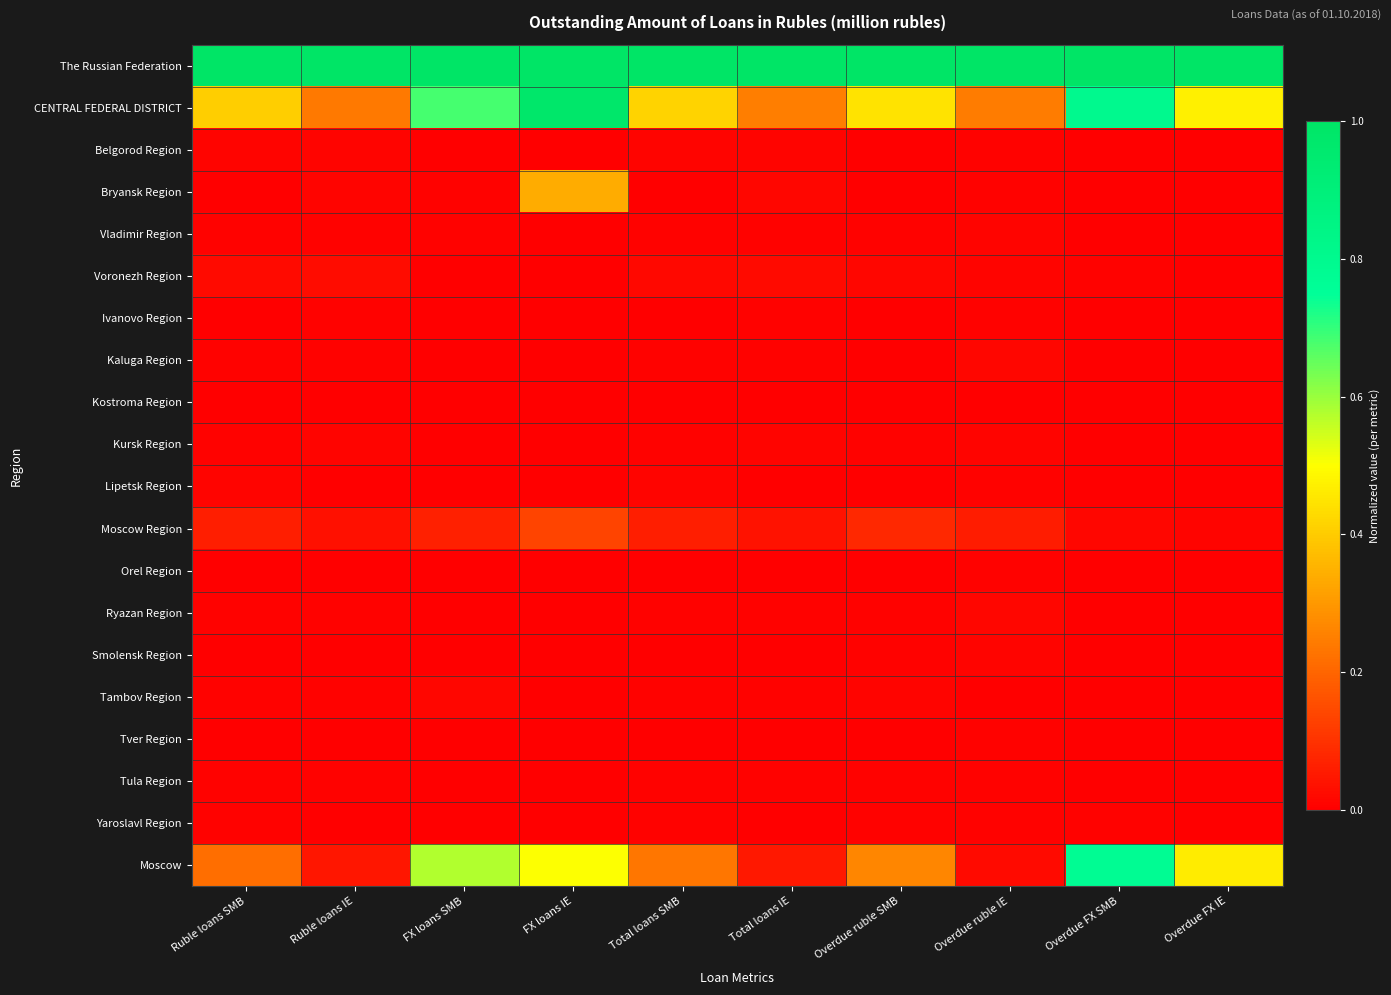

Reading left to right, transcribe all the data shown in this chart.

The Russian Federation: Ruble loans SMB=1.0	Ruble loans IE=1.0	FX loans SMB=1.0	FX loans IE=1.0	Total loans SMB=1.0	Total loans IE=1.0	Overdue ruble SMB=1.0	Overdue ruble IE=1.0	Overdue FX SMB=1.0	Overdue FX IE=1.0
CENTRAL FEDERAL DISTRICT: Ruble loans SMB=0.4	Ruble loans IE=0.2	FX loans SMB=0.7	FX loans IE=1.0	Total loans SMB=0.4	Total loans IE=0.2	Overdue ruble SMB=0.4	Overdue ruble IE=0.2	Overdue FX SMB=0.8	Overdue FX IE=0.5
Belgorod Region: Ruble loans SMB=0.0	Ruble loans IE=0.0	FX loans SMB=0.0	FX loans IE=0.0	Total loans SMB=0.0	Total loans IE=0.0	Overdue ruble SMB=0.0	Overdue ruble IE=0.0	Overdue FX SMB=0.0	Overdue FX IE=0.0
Bryansk Region: Ruble loans SMB=0.0	Ruble loans IE=0.0	FX loans SMB=0.0	FX loans IE=0.3	Total loans SMB=0.0	Total loans IE=0.0	Overdue ruble SMB=0.0	Overdue ruble IE=0.0	Overdue FX SMB=0.0	Overdue FX IE=0.0
Vladimir Region: Ruble loans SMB=0.0	Ruble loans IE=0.0	FX loans SMB=0.0	FX loans IE=0.0	Total loans SMB=0.0	Total loans IE=0.0	Overdue ruble SMB=0.0	Overdue ruble IE=0.0	Overdue FX SMB=0.0	Overdue FX IE=0.0
Voronezh Region: Ruble loans SMB=0.0	Ruble loans IE=0.0	FX loans SMB=0.0	FX loans IE=0.0	Total loans SMB=0.0	Total loans IE=0.0	Overdue ruble SMB=0.0	Overdue ruble IE=0.0	Overdue FX SMB=0.0	Overdue FX IE=0.0
Ivanovo Region: Ruble loans SMB=0.0	Ruble loans IE=0.0	FX loans SMB=0.0	FX loans IE=0.0	Total loans SMB=0.0	Total loans IE=0.0	Overdue ruble SMB=0.0	Overdue ruble IE=0.0	Overdue FX SMB=0.0	Overdue FX IE=0.0
Kaluga Region: Ruble loans SMB=0.0	Ruble loans IE=0.0	FX loans SMB=0.0	FX loans IE=0.0	Total loans SMB=0.0	Total loans IE=0.0	Overdue ruble SMB=0.0	Overdue ruble IE=0.0	Overdue FX SMB=0.0	Overdue FX IE=0.0
Kostroma Region: Ruble loans SMB=0.0	Ruble loans IE=0.0	FX loans SMB=0.0	FX loans IE=0.0	Total loans SMB=0.0	Total loans IE=0.0	Overdue ruble SMB=0.0	Overdue ruble IE=0.0	Overdue FX SMB=0.0	Overdue FX IE=0.0
Kursk Region: Ruble loans SMB=0.0	Ruble loans IE=0.0	FX loans SMB=0.0	FX loans IE=0.0	Total loans SMB=0.0	Total loans IE=0.0	Overdue ruble SMB=0.0	Overdue ruble IE=0.0	Overdue FX SMB=0.0	Overdue FX IE=0.0
Lipetsk Region: Ruble loans SMB=0.0	Ruble loans IE=0.0	FX loans SMB=0.0	FX loans IE=0.0	Total loans SMB=0.0	Total loans IE=0.0	Overdue ruble SMB=0.0	Overdue ruble IE=0.0	Overdue FX SMB=0.0	Overdue FX IE=0.0
Moscow Region: Ruble loans SMB=0.1	Ruble loans IE=0.0	FX loans SMB=0.1	FX loans IE=0.1	Total loans SMB=0.1	Total loans IE=0.0	Overdue ruble SMB=0.1	Overdue ruble IE=0.1	Overdue FX SMB=0.0	Overdue FX IE=0.0
Orel Region: Ruble loans SMB=0.0	Ruble loans IE=0.0	FX loans SMB=0.0	FX loans IE=0.0	Total loans SMB=0.0	Total loans IE=0.0	Overdue ruble SMB=0.0	Overdue ruble IE=0.0	Overdue FX SMB=0.0	Overdue FX IE=0.0
Ryazan Region: Ruble loans SMB=0.0	Ruble loans IE=0.0	FX loans SMB=0.0	FX loans IE=0.0	Total loans SMB=0.0	Total loans IE=0.0	Overdue ruble SMB=0.0	Overdue ruble IE=0.0	Overdue FX SMB=0.0	Overdue FX IE=0.0
Smolensk Region: Ruble loans SMB=0.0	Ruble loans IE=0.0	FX loans SMB=0.0	FX loans IE=0.0	Total loans SMB=0.0	Total loans IE=0.0	Overdue ruble SMB=0.0	Overdue ruble IE=0.0	Overdue FX SMB=0.0	Overdue FX IE=0.0
Tambov Region: Ruble loans SMB=0.0	Ruble loans IE=0.0	FX loans SMB=0.0	FX loans IE=0.0	Total loans SMB=0.0	Total loans IE=0.0	Overdue ruble SMB=0.0	Overdue ruble IE=0.0	Overdue FX SMB=0.0	Overdue FX IE=0.0
Tver Region: Ruble loans SMB=0.0	Ruble loans IE=0.0	FX loans SMB=0.0	FX loans IE=0.0	Total loans SMB=0.0	Total loans IE=0.0	Overdue ruble SMB=0.0	Overdue ruble IE=0.0	Overdue FX SMB=0.0	Overdue FX IE=0.0
Tula Region: Ruble loans SMB=0.0	Ruble loans IE=0.0	FX loans SMB=0.0	FX loans IE=0.0	Total loans SMB=0.0	Total loans IE=0.0	Overdue ruble SMB=0.0	Overdue ruble IE=0.0	Overdue FX SMB=0.0	Overdue FX IE=0.0
Yaroslavl Region: Ruble loans SMB=0.0	Ruble loans IE=0.0	FX loans SMB=0.0	FX loans IE=0.0	Total loans SMB=0.0	Total loans IE=0.0	Overdue ruble SMB=0.0	Overdue ruble IE=0.0	Overdue FX SMB=0.0	Overdue FX IE=0.0
Moscow: Ruble loans SMB=0.2	Ruble loans IE=0.0	FX loans SMB=0.6	FX loans IE=0.5	Total loans SMB=0.2	Total loans IE=0.0	Overdue ruble SMB=0.3	Overdue ruble IE=0.0	Overdue FX SMB=0.8	Overdue FX IE=0.5